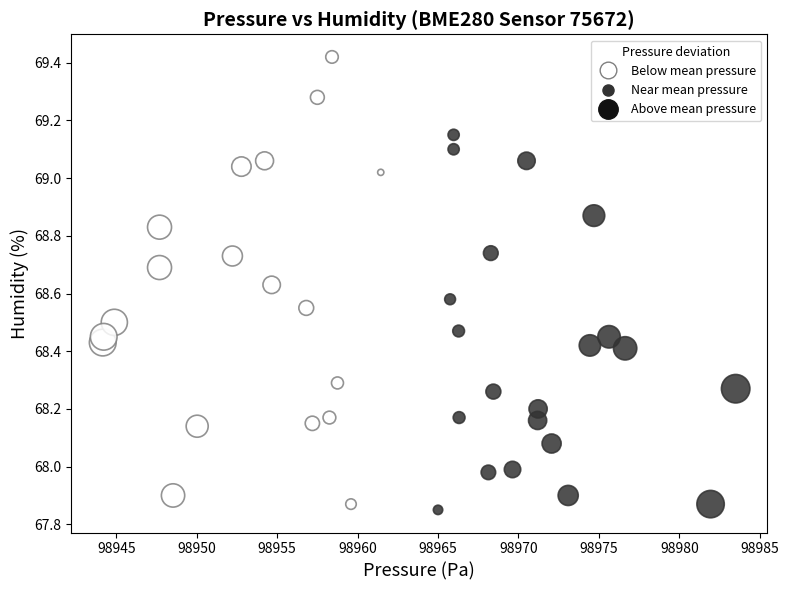

What is the range of Y values (max minus min)?

1.6